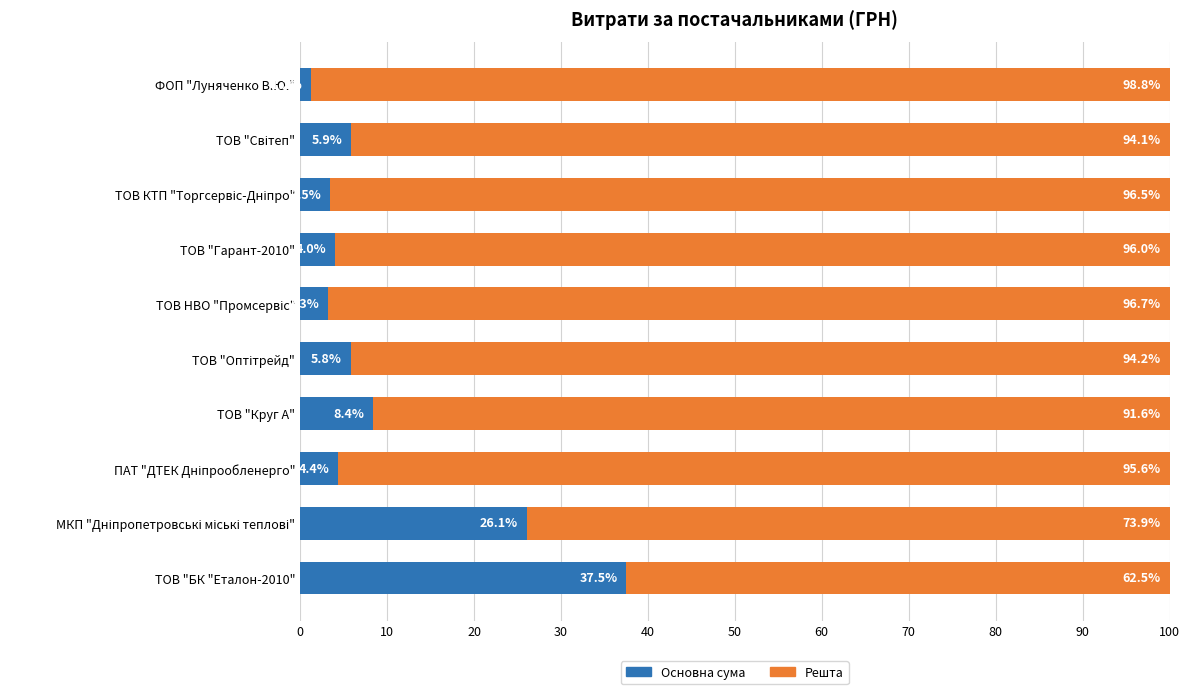

What are all the series names shown in the legend?

Основна сума, Решта